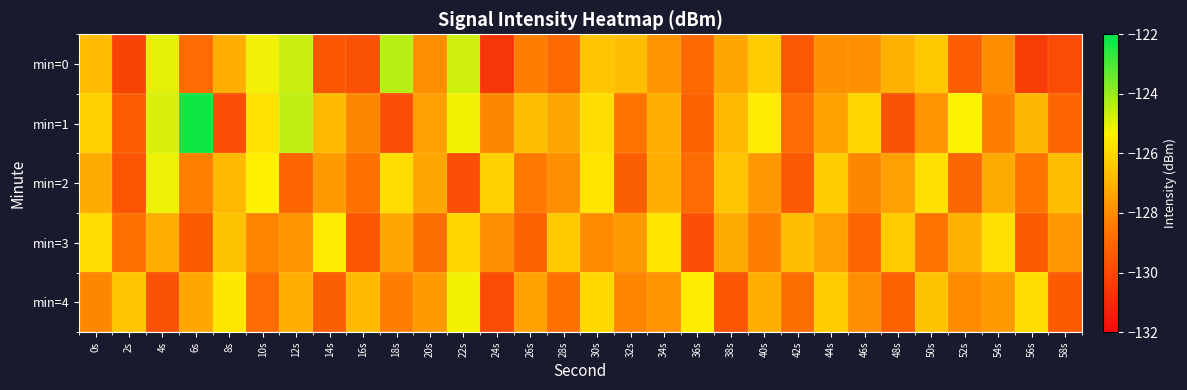

Rank the series at 54s from highest to lowest value.

min=3, min=2, min=4, min=0, min=1